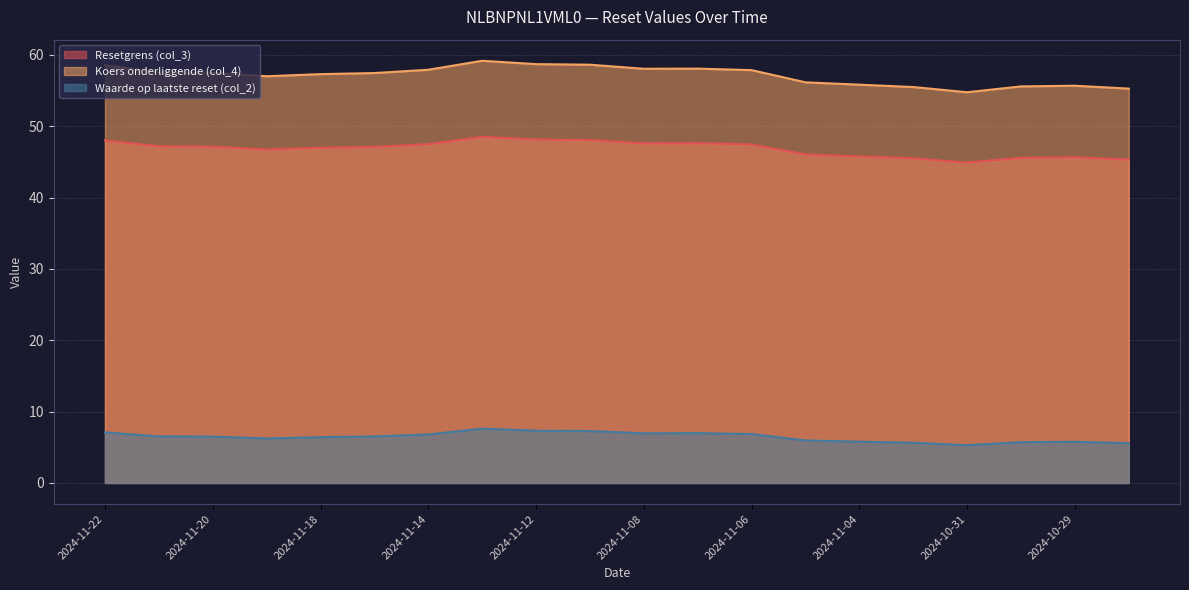

True or false: Waarde op laatste reset (col_2) and Resetgrens (col_3) cross at least once.

False